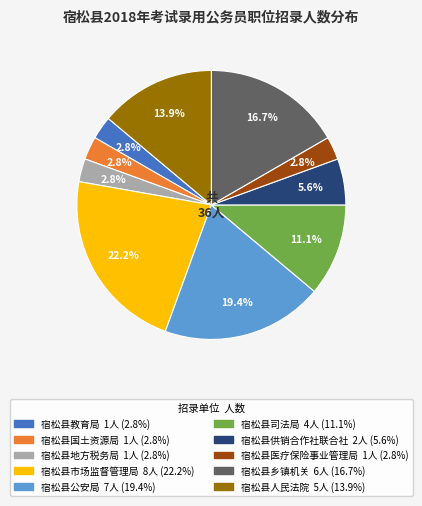

What percentage is the 宿松县医疗保险事业管理局 slice, to the nearest percent?

3%